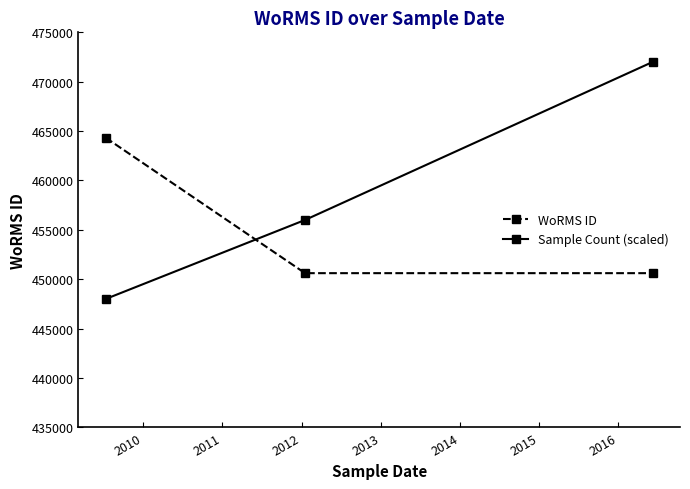

Which series has the largest range (max minus min)?

Sample Count (scaled)